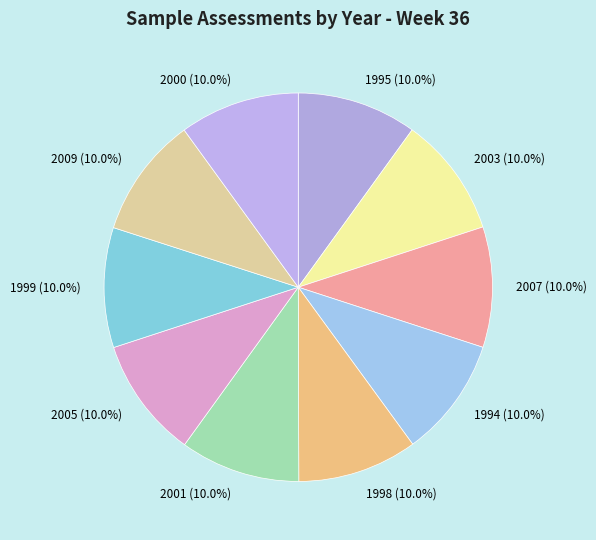

Combined, do 2001 and 1998 account for over 50%?

No